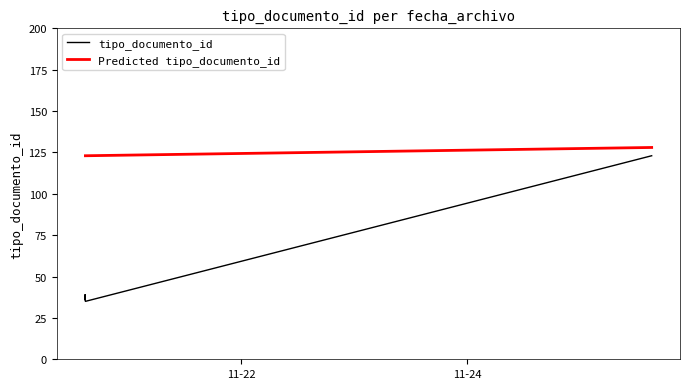

What is the sum of the values at 2014-11-20 14:53:39 and 2014-11-25 15:12:12?

159